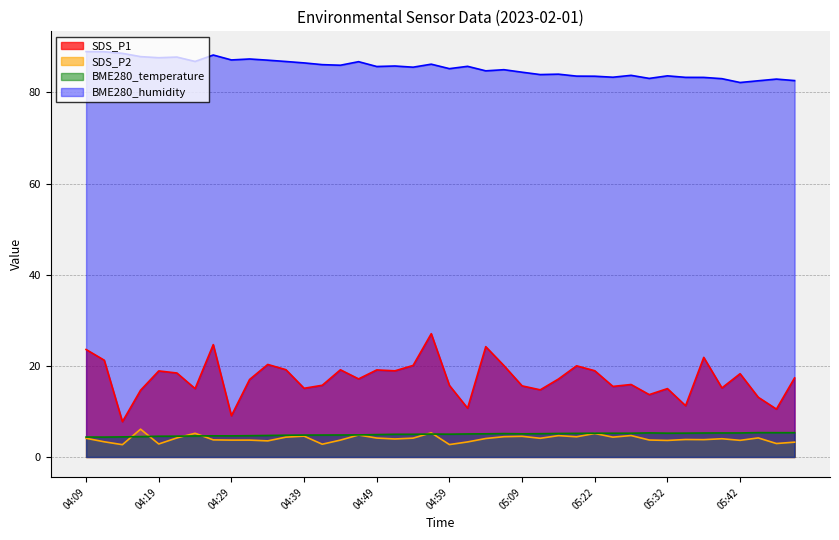

What is the label of the 39th point from the right?

04:12